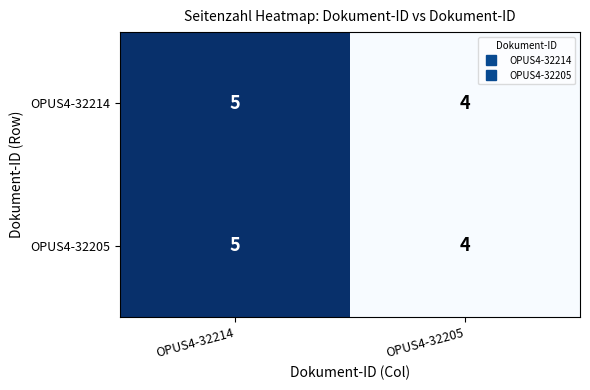

What is the sum of all OPUS4-32214 values?

9